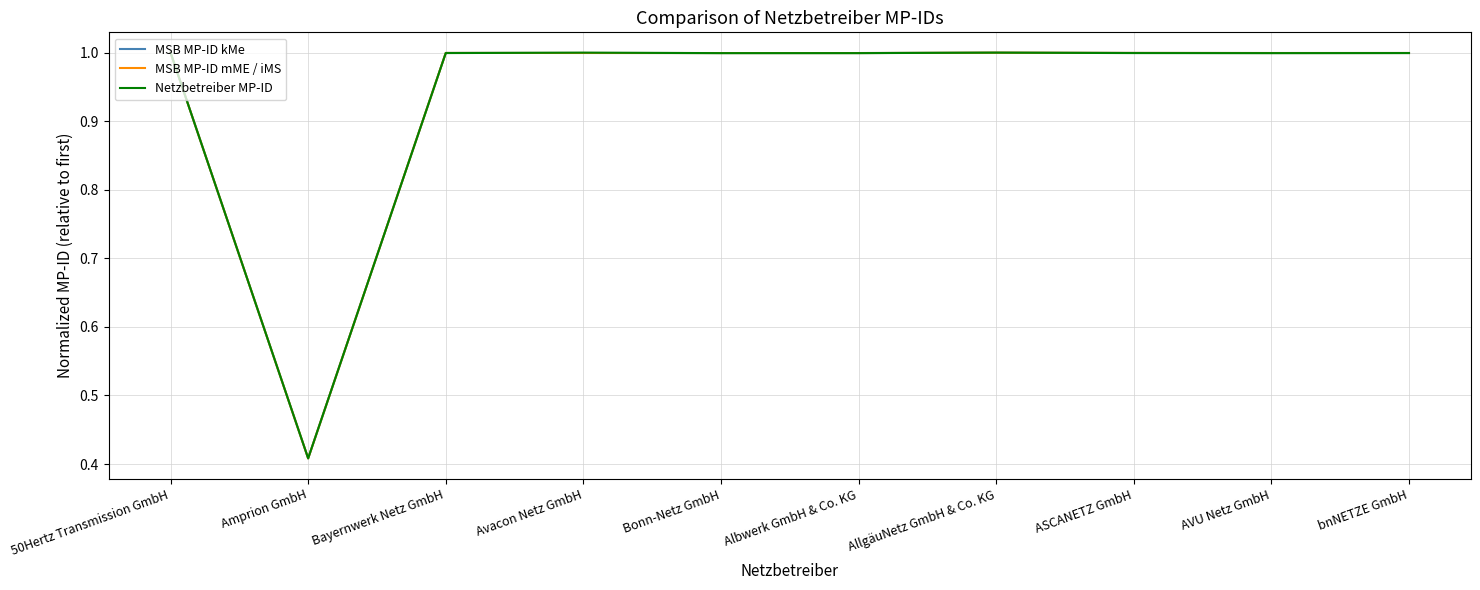

Is this an area chart (filled region under the line)?

No